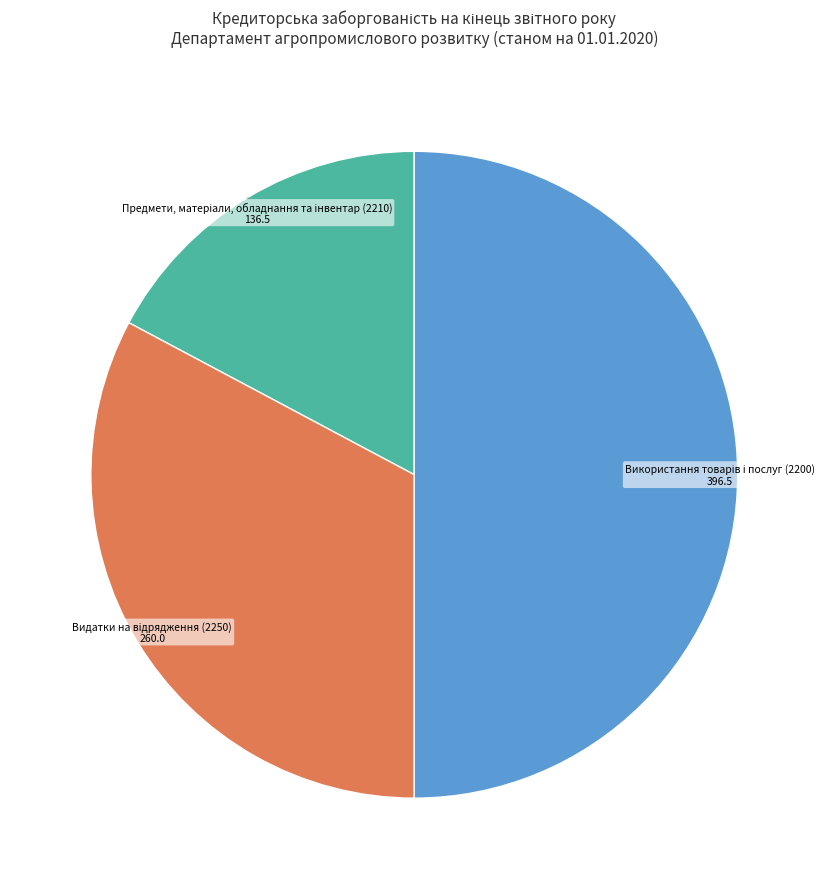

Is there any slice that represents more than half of the pie?

No